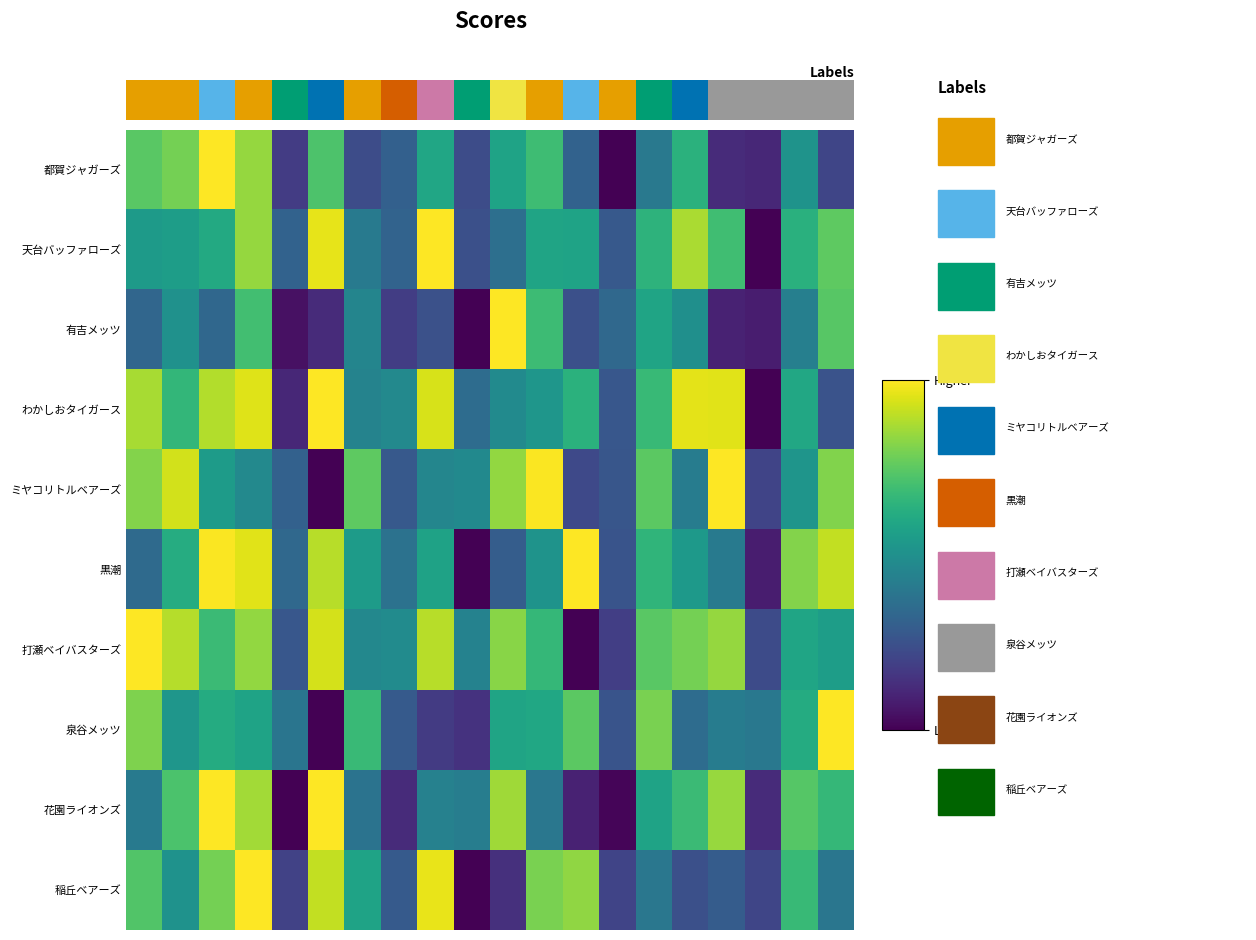

How many distinct data groups are displayed?

10